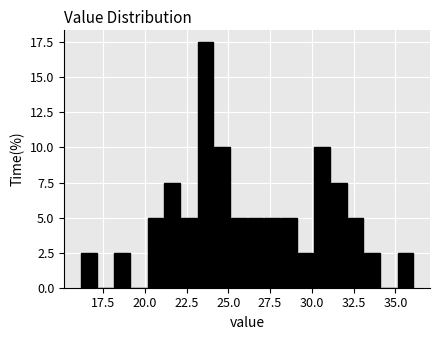

Read against the x-axis, roughly where is the centre of the tallest bar?

23.5